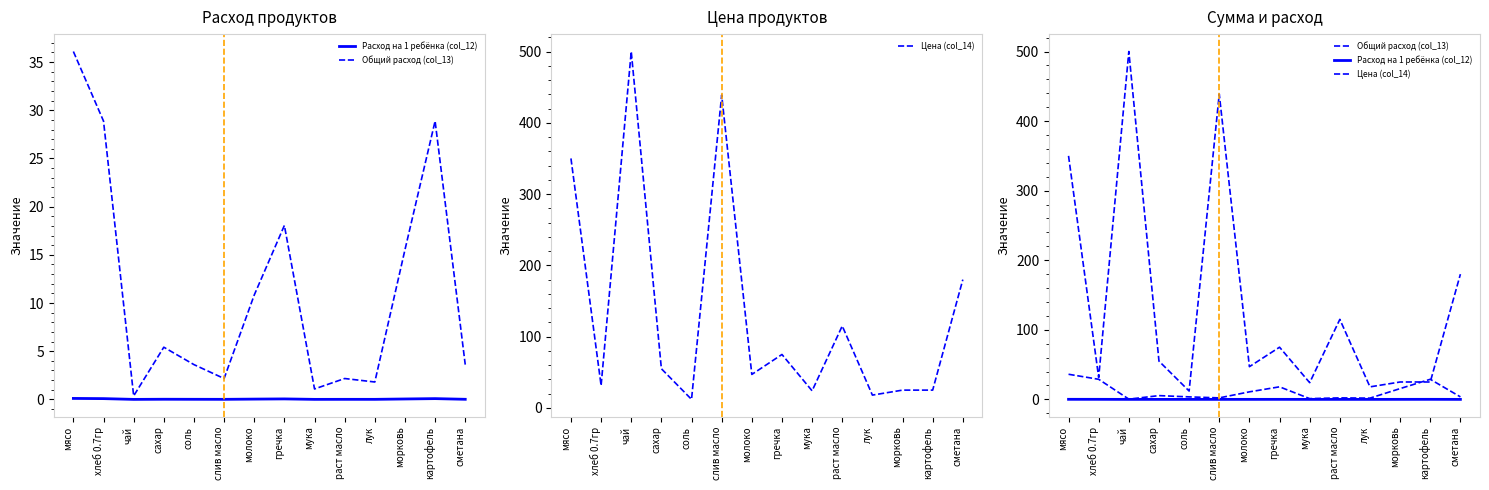

Which series has the largest total across all categories?

Цена (col_14)